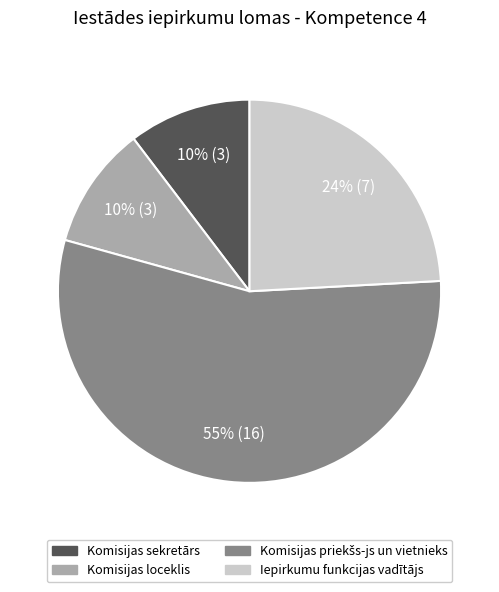

Is there a majority slice in this chart?

Yes